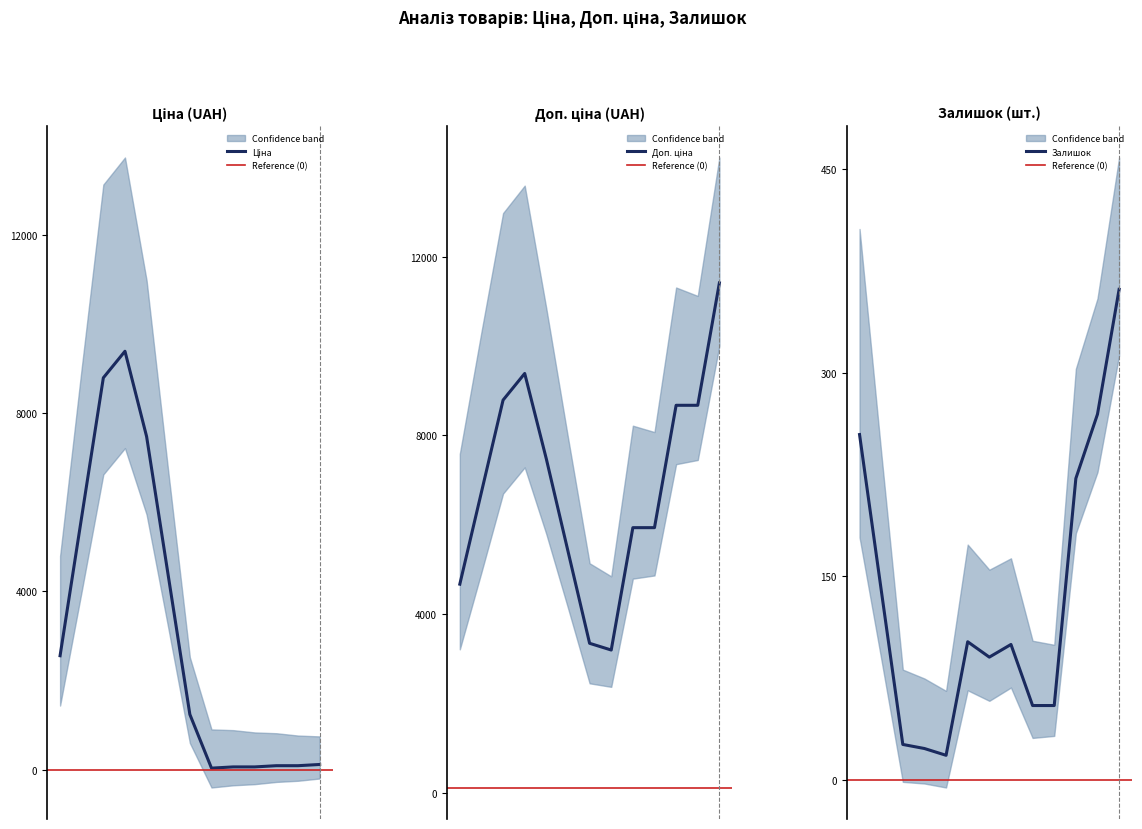

What is the minimum value for Ціна?

31.9